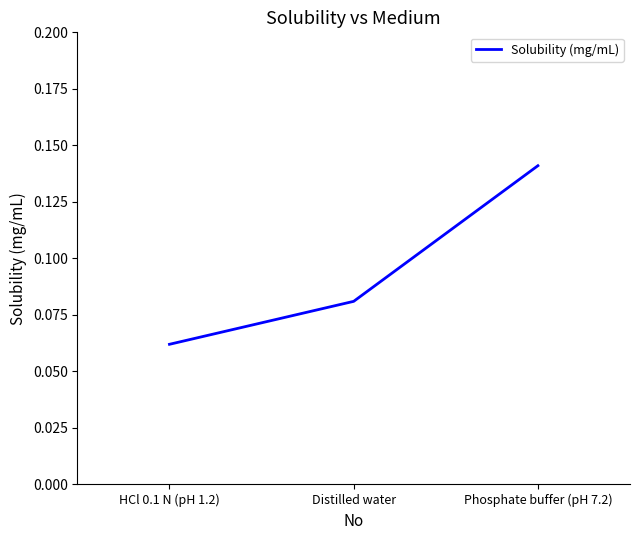

At which label is the value closest to 0?

HCl 0.1 N (pH 1.2)